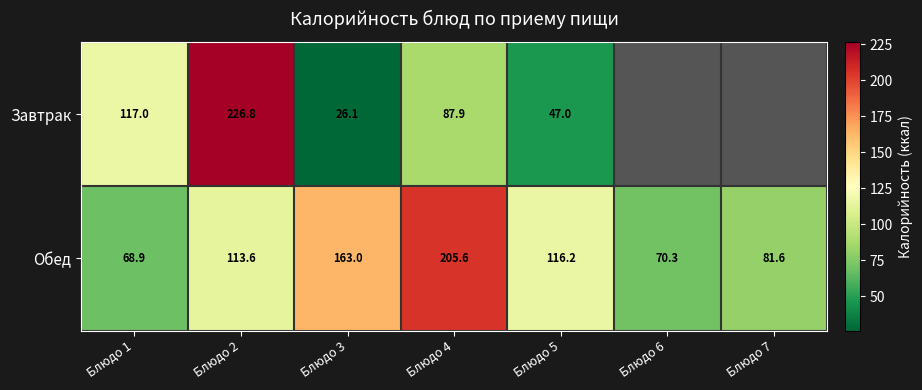

At which category does the chart reach its minimum across all series?

Блюдо 3